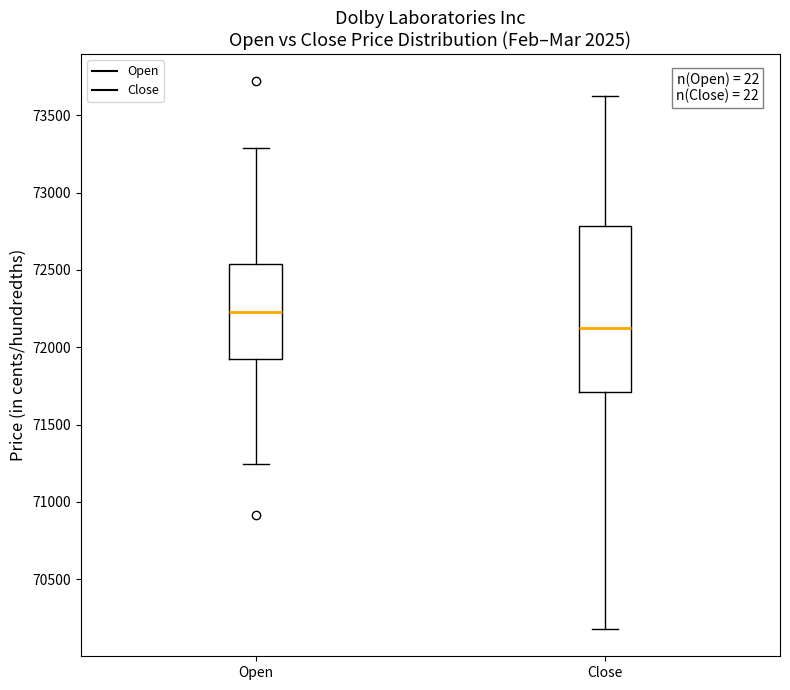

Which box has the highest median line?

Open